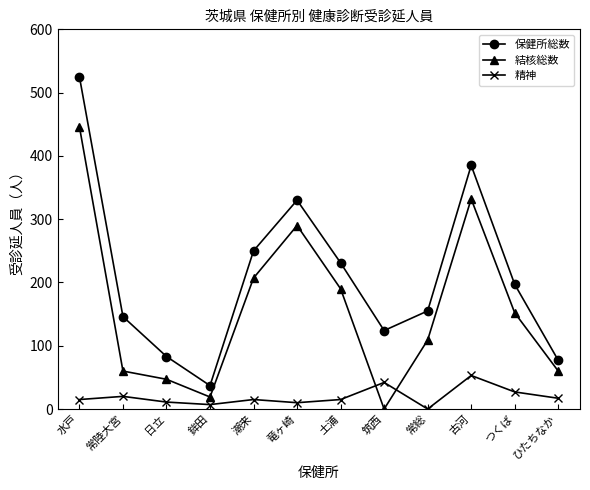

What is the sum of all 保健所総数 values?

2540